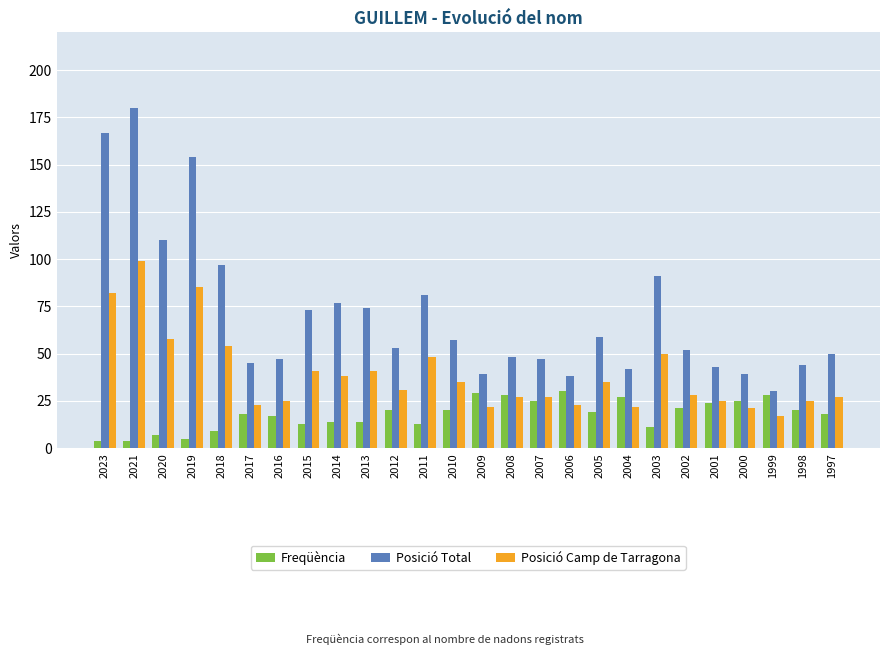

What are all the series names shown in the legend?

Freqüència, Posició Total, Posició Camp de Tarragona